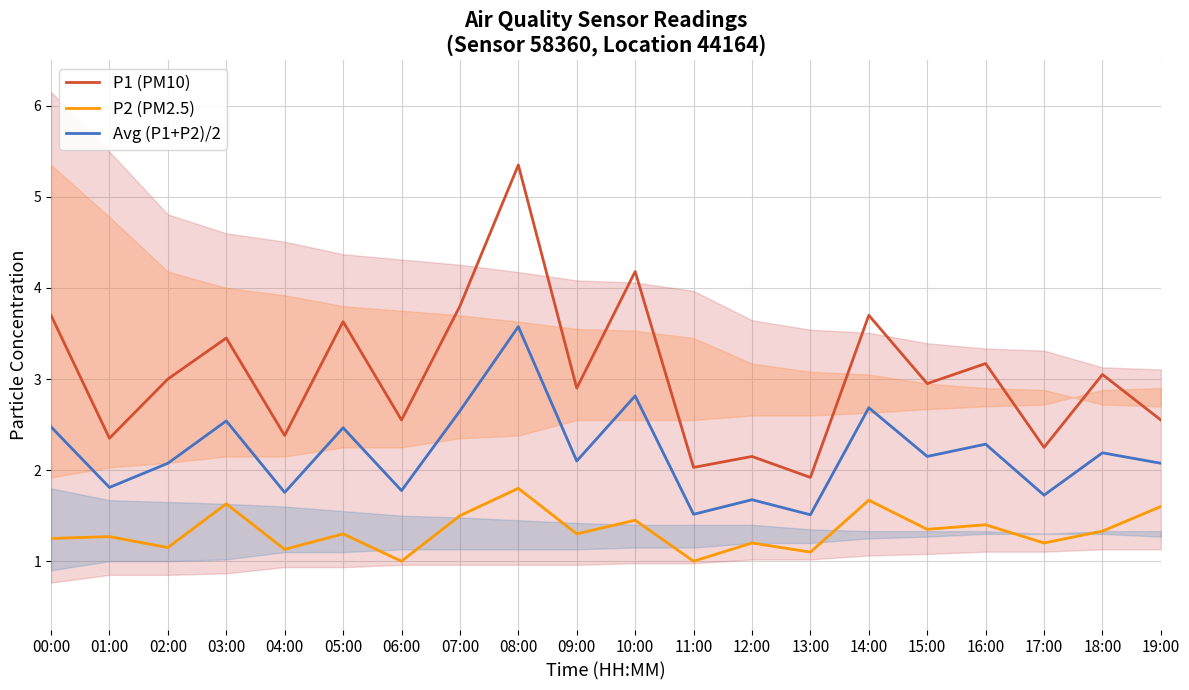

At how many categories does at least one series exceed 4?

2